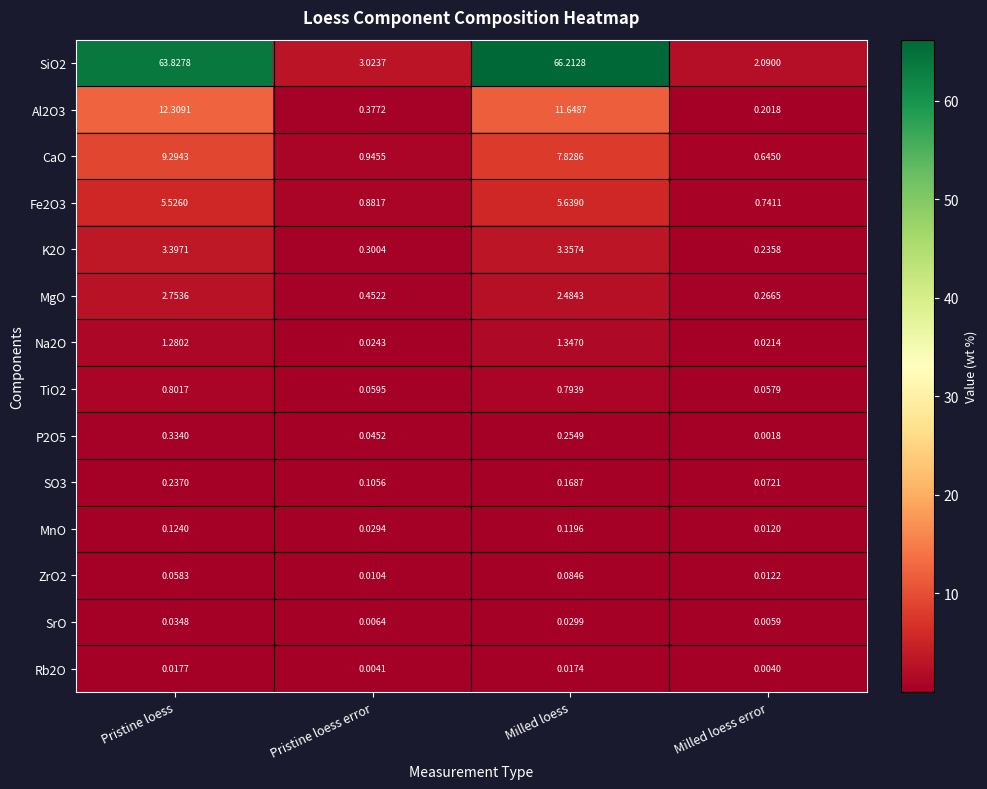

Rank the categories by MgO value from lowest to highest.

Milled loess error, Pristine loess error, Milled loess, Pristine loess